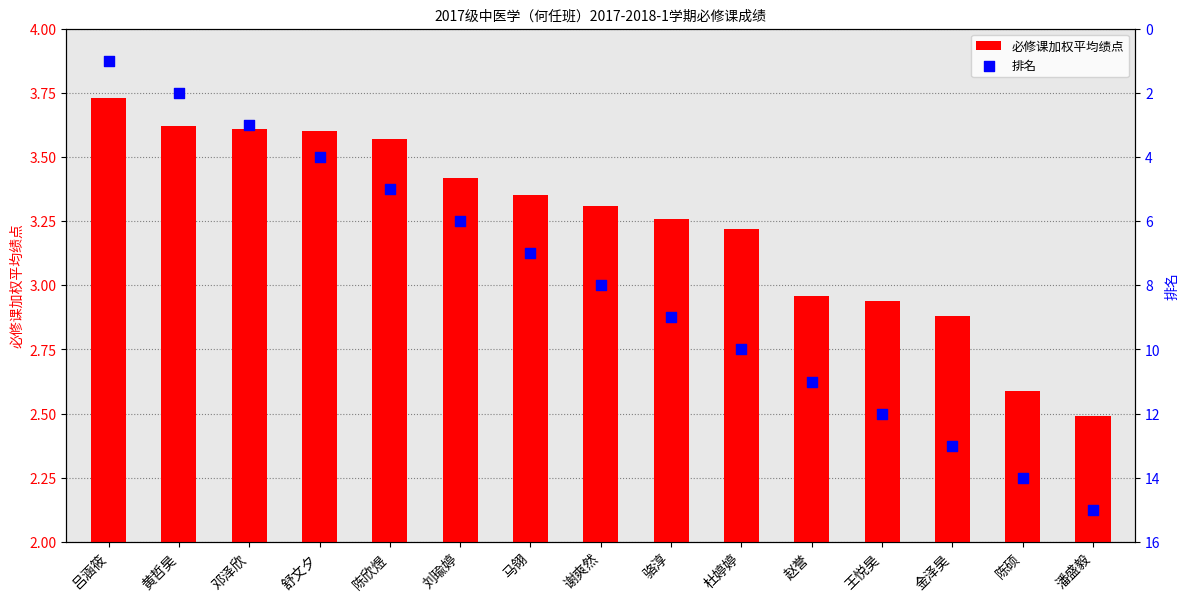

Which series has the widest spread of Y values?

排名